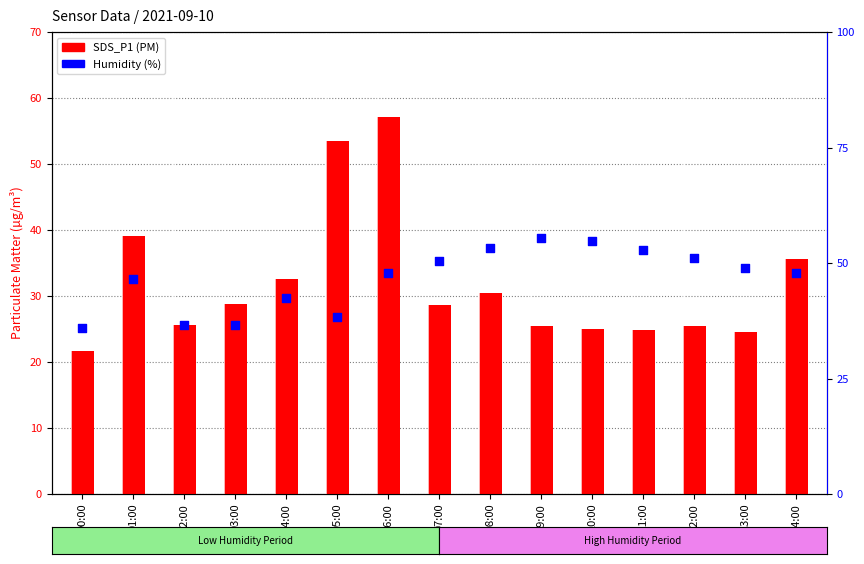

Which series reaches the maximum Y coordinate?

Humidity (%)